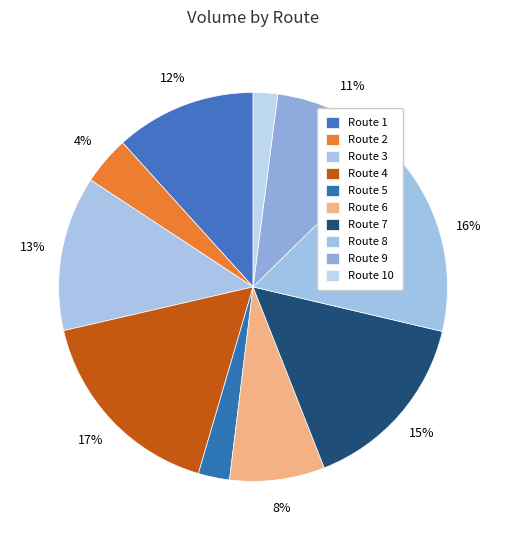

Which category has the smallest portion of the pie?

Route 10